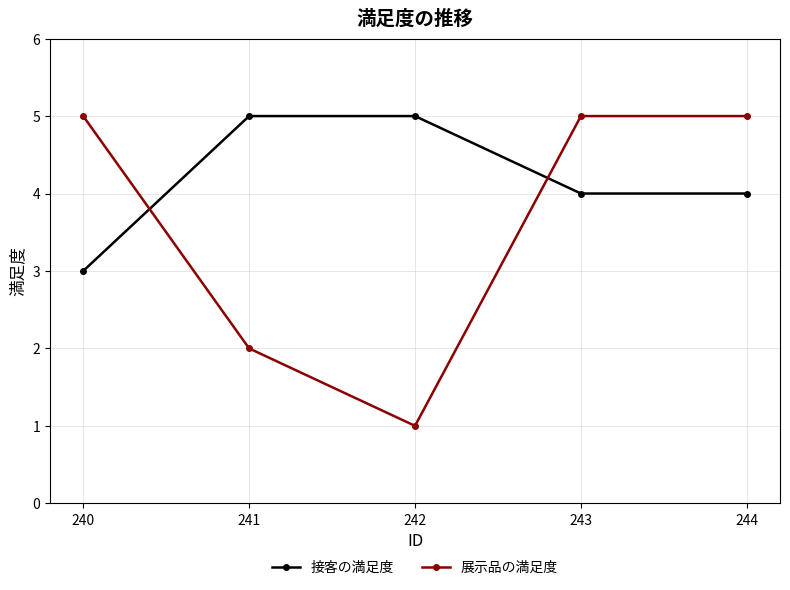

List the series in order of their overall mean, highest first.

接客の満足度, 展示品の満足度